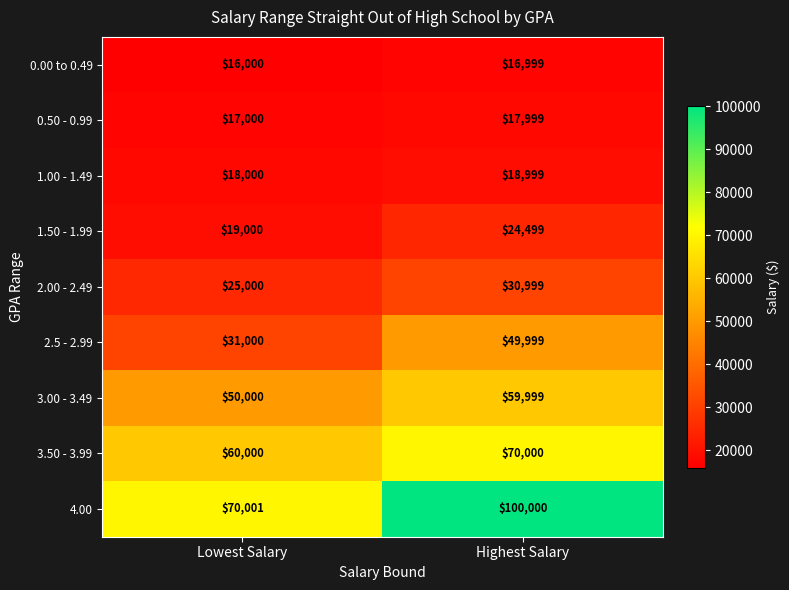

At which label does 1.00 - 1.49 reach its minimum?

Lowest Salary